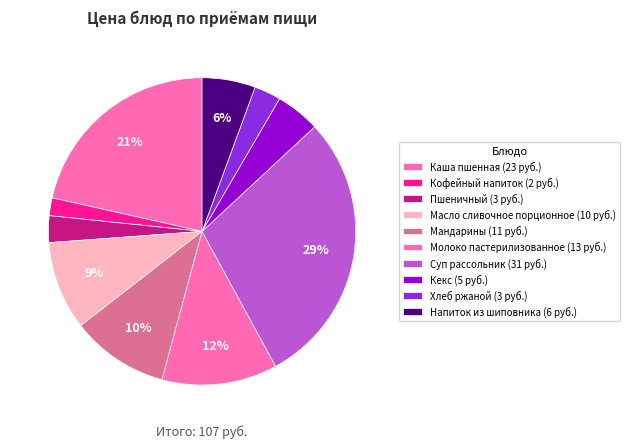

Approximately how many times larger is the value at Масло сливочное порционное compared to Напиток из шиповника?

1.7